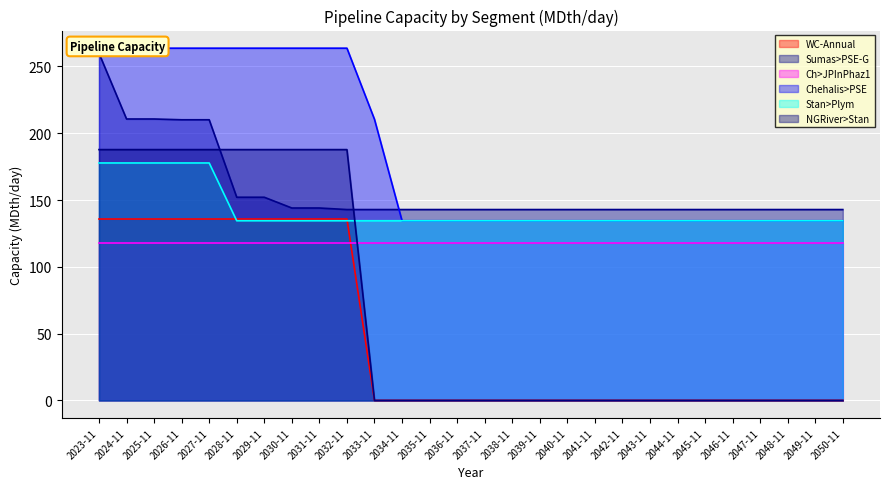

What is the label of the 27th point from the right?

2024-11